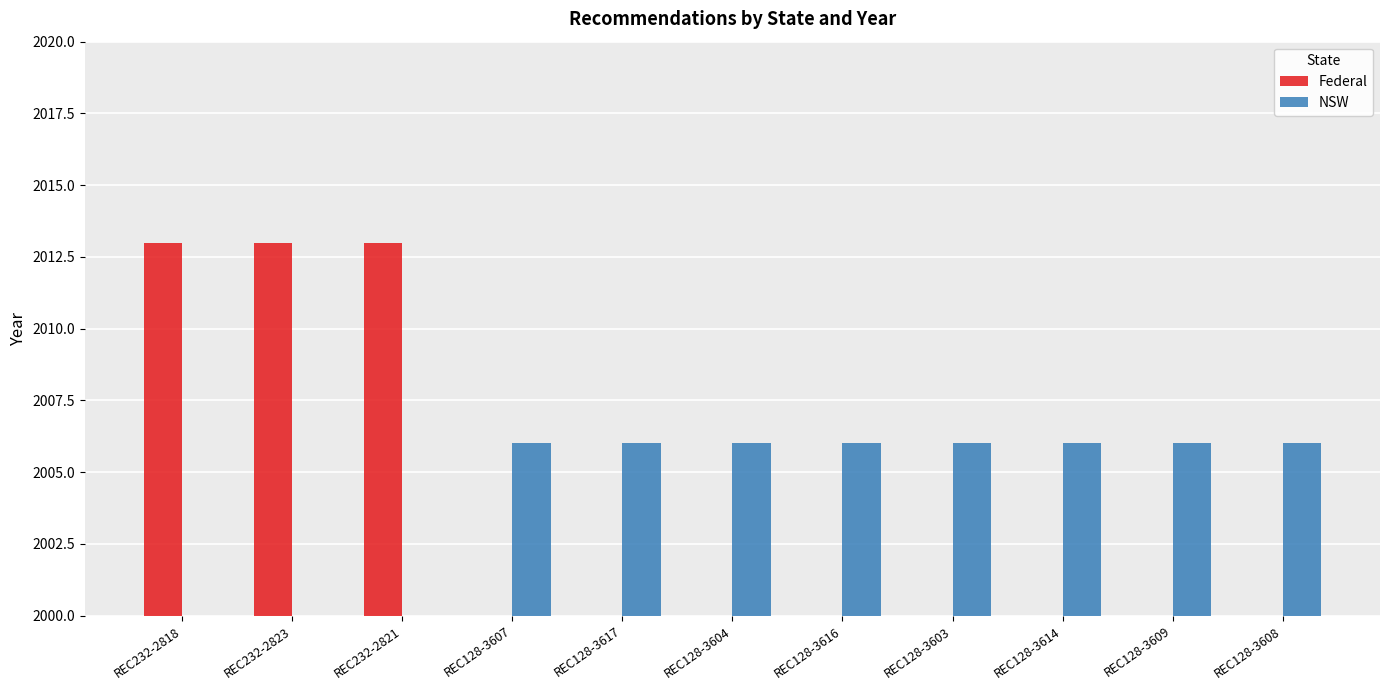

At which category is the sum across all series the highest?

REC232-2818